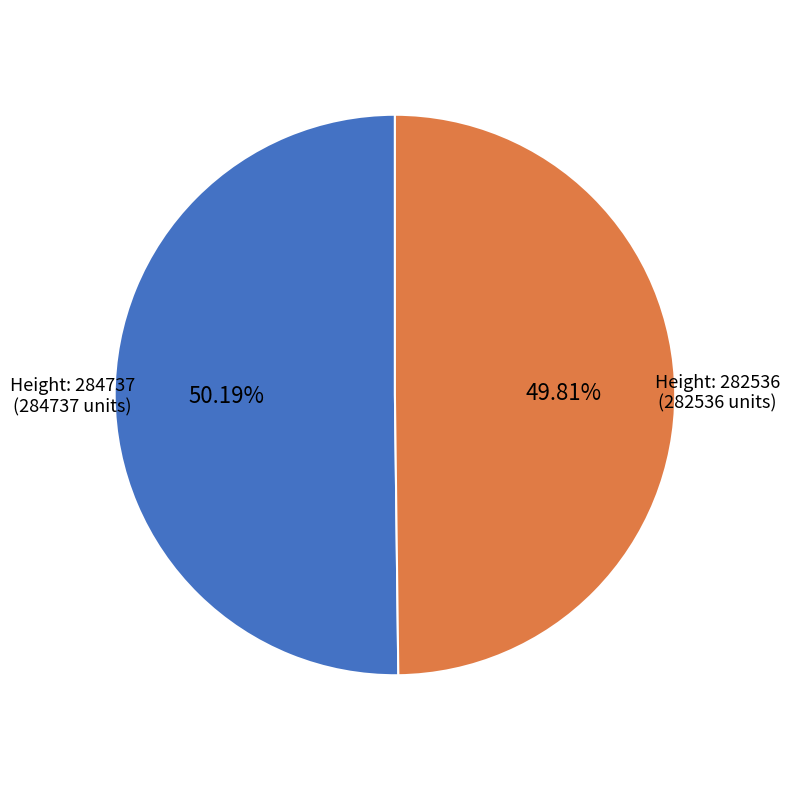

Is there any slice that represents more than half of the pie?

Yes